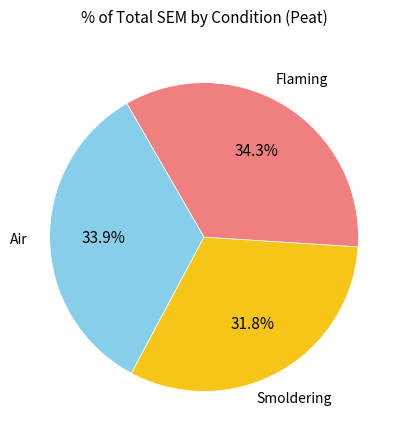

Which has a higher value, Flaming or Smoldering?

Flaming